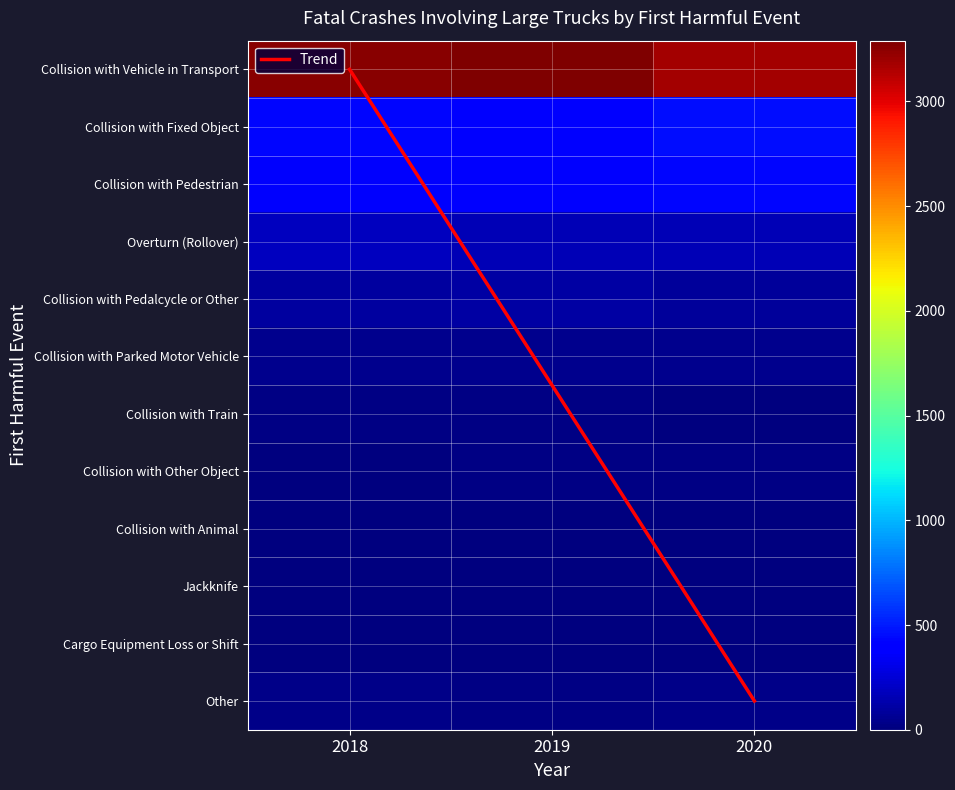

What is the difference between the highest and lowest values at 2019?

3282